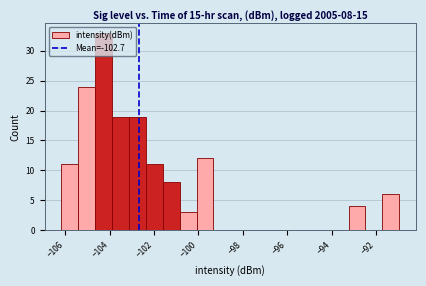

Around what value on the x-axis is the tallest bar? Give the approximate position of its centre, as read against the axis.

-104.2